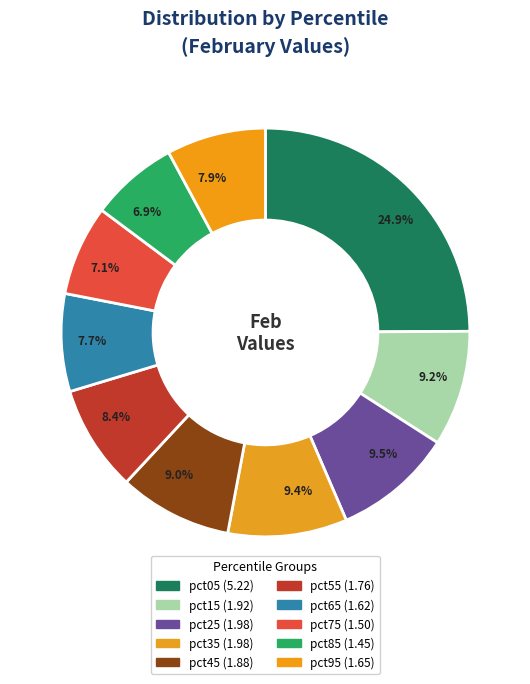

Do pct95 and pct05 together represent more than half of the pie?

No